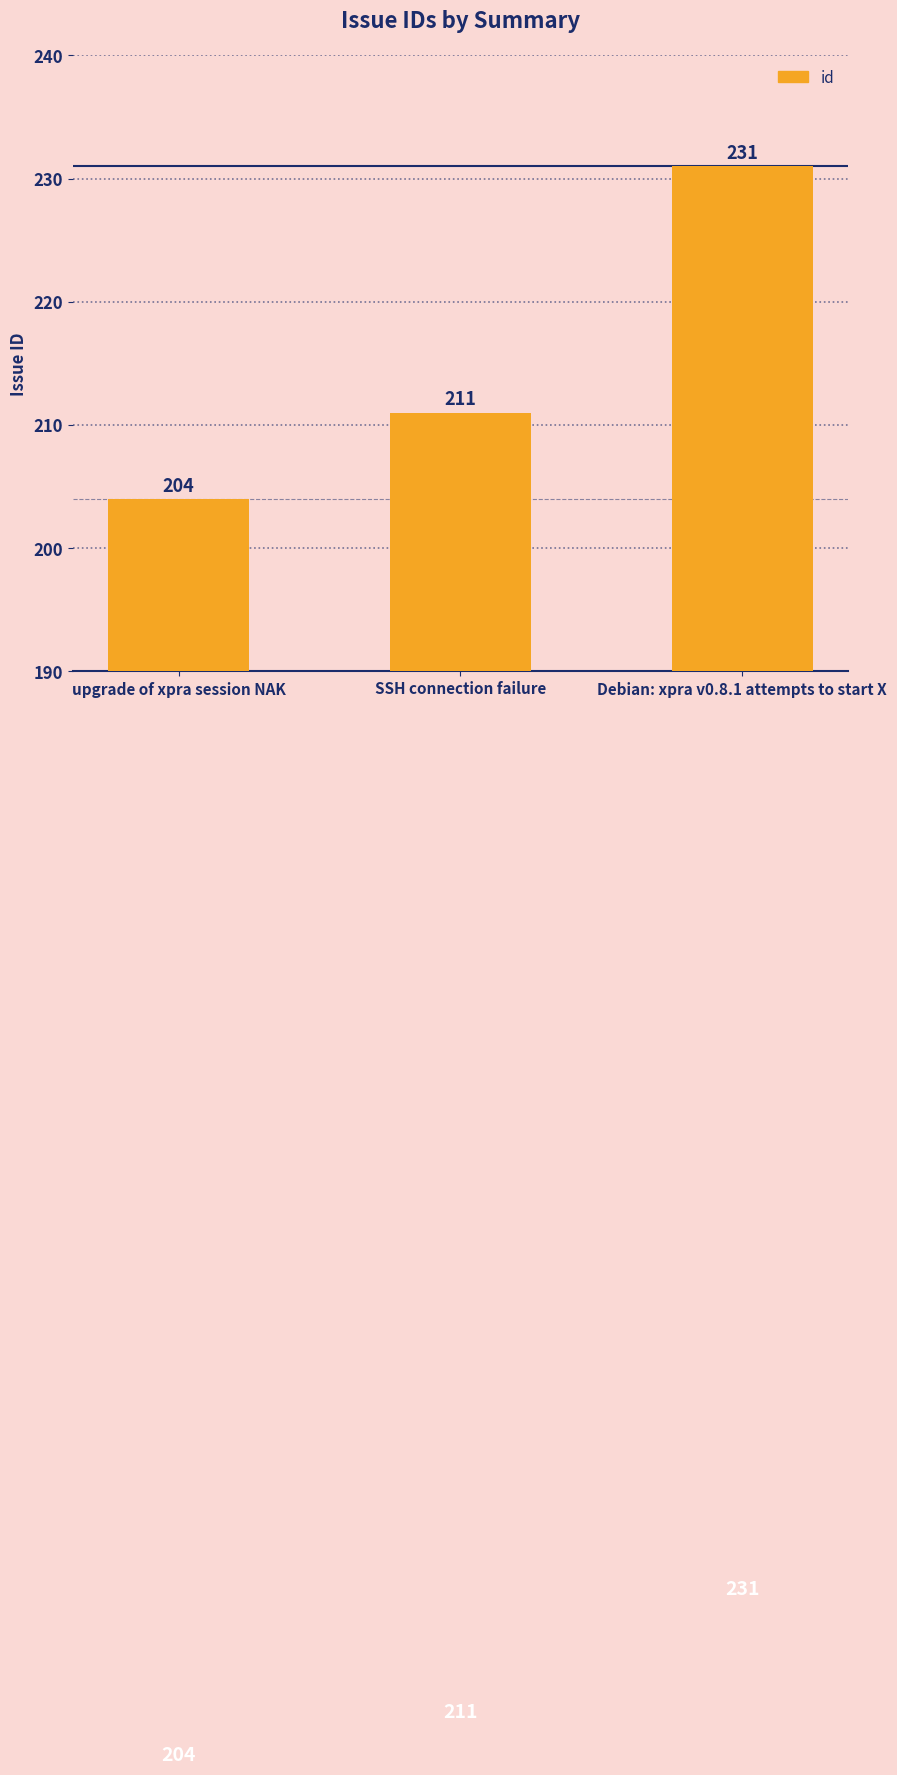

What value does the data have at Debian: xpra v0.8.1 attempts to start X, to the nearest 10?

230